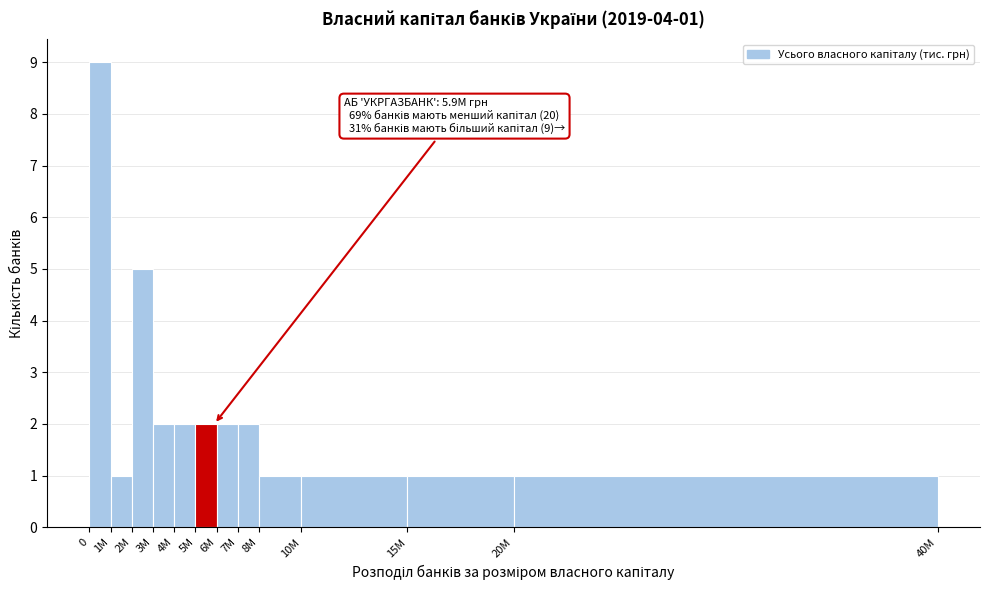

Reading left to right, extract all data points from this chart.

0=9	1M=1	2M=5	3M=2	4M=2	5M=2	6M=2	7M=2	8M=1	10M=1	15M=1	20M=1